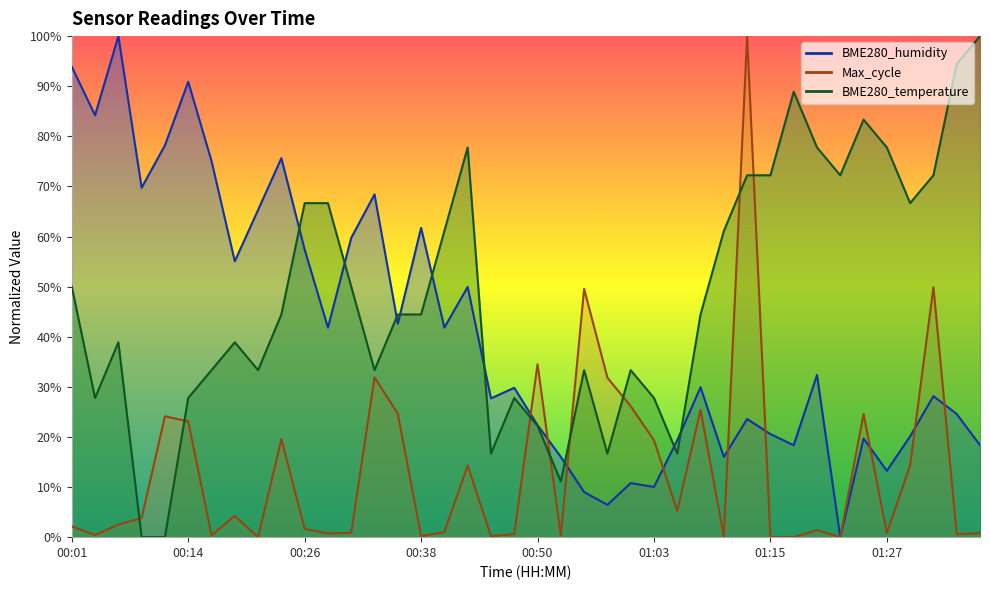

What is the greatest value displayed?

1.0